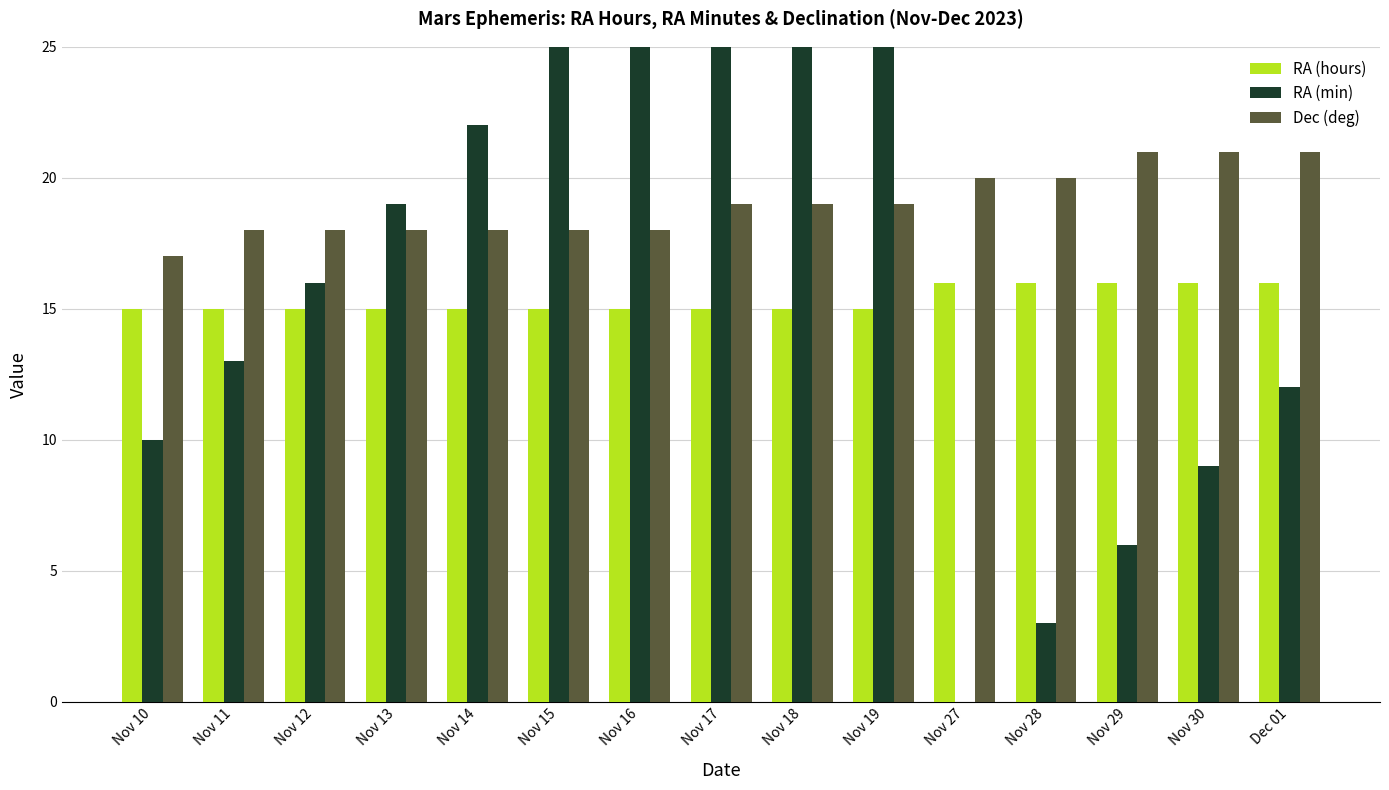

What is the greatest value displayed?

36